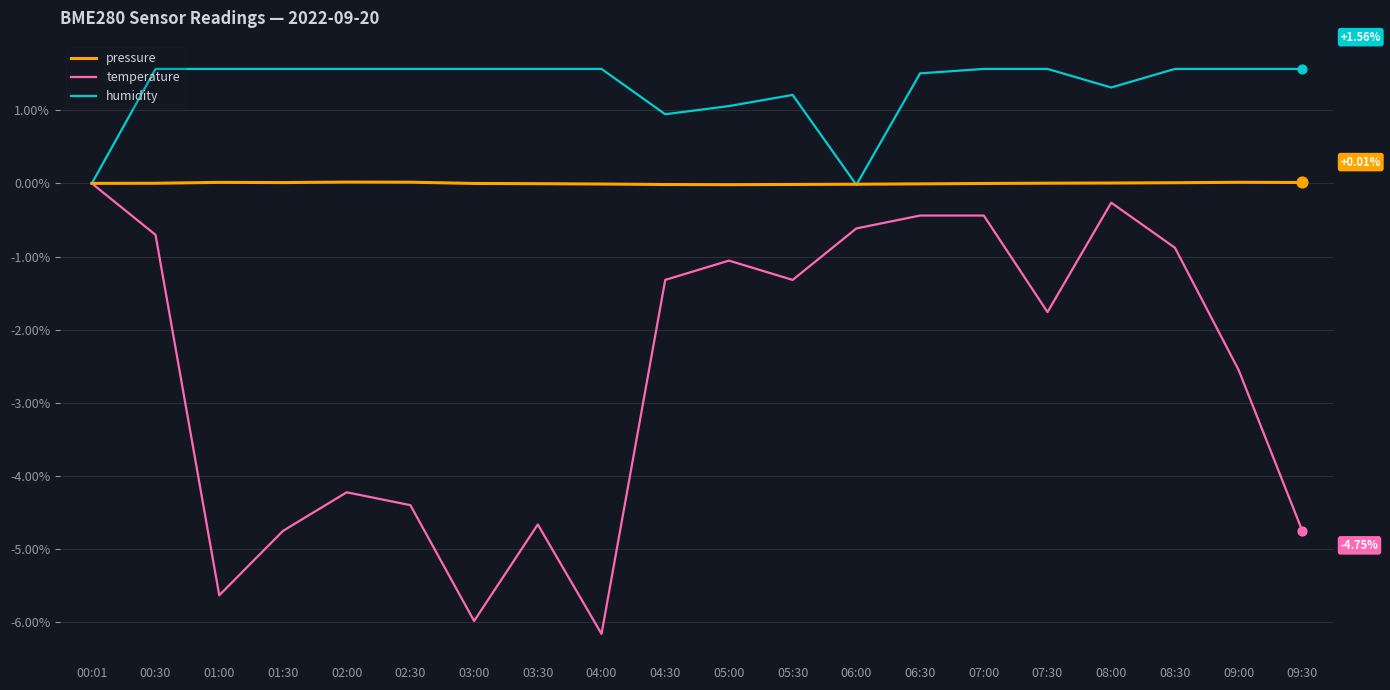

Which series has the widest spread of values?

temperature